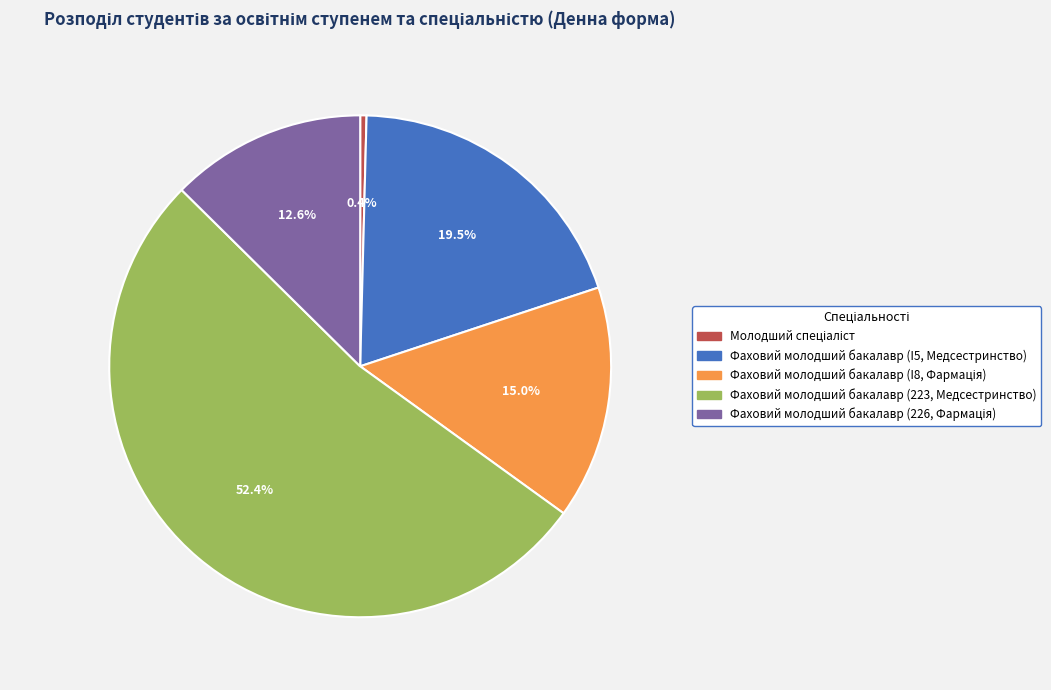

How many segments does this pie chart have?

5